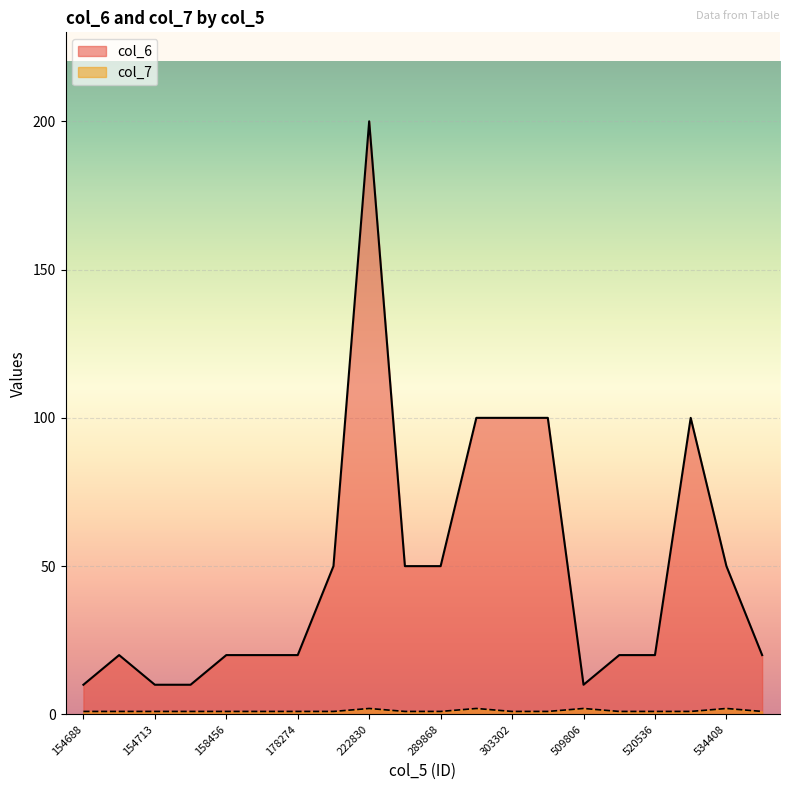

List the labels in order of col_7 value, smallest first.

154688, 154701, 154713, 154719, 158456, 176880, 178274, 200244, 225695, 289868, 303302, 304524, 520174, 520536, 532377, 552346, 222830, 292432, 509806, 534408